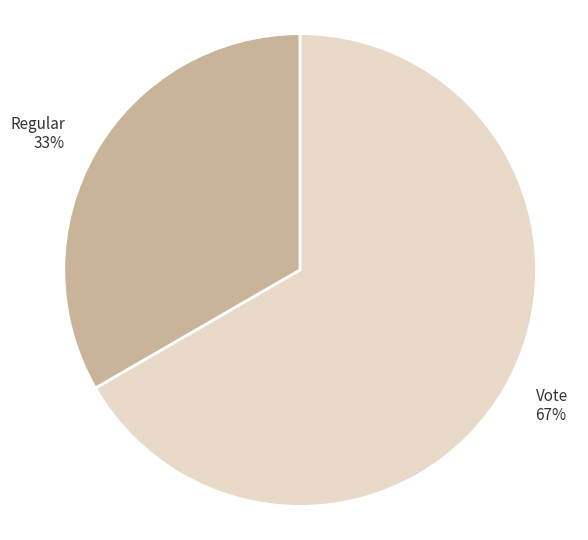

Which category has the smallest portion of the pie?

Regular